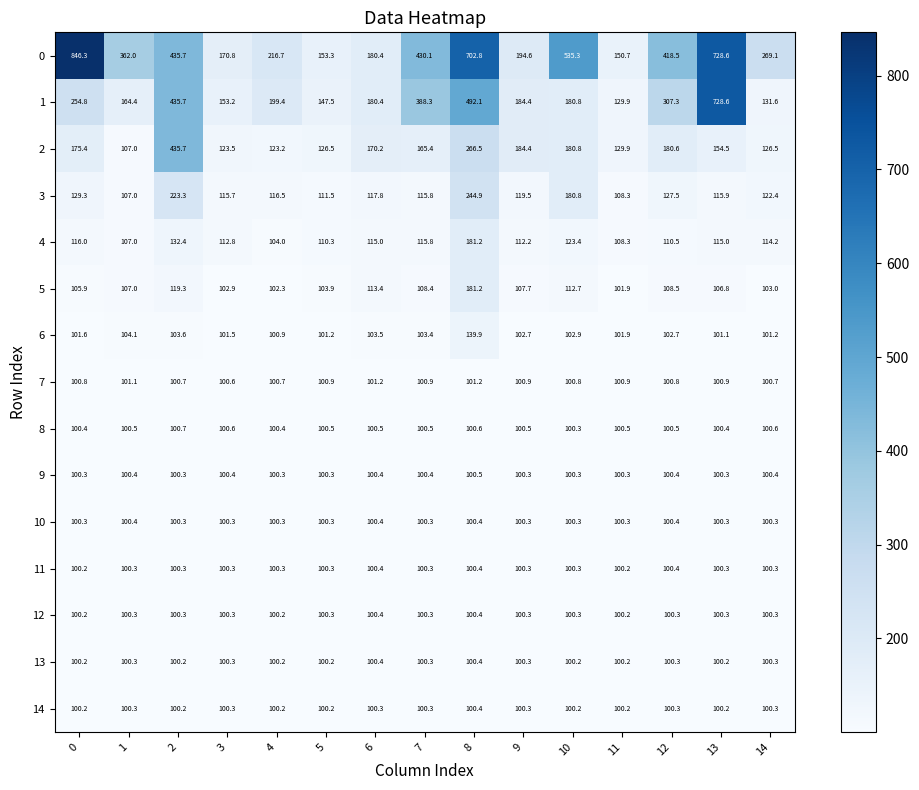

What is the total value across all series at 1?

1862.1